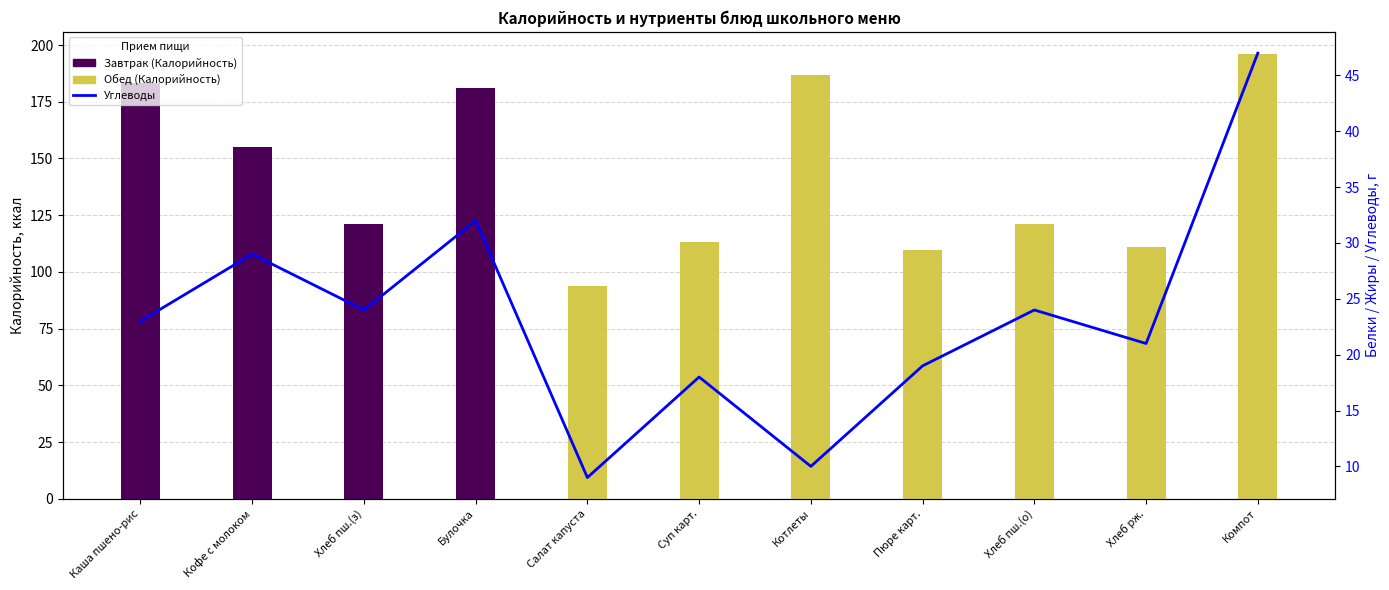

What is the greatest value displayed?

47